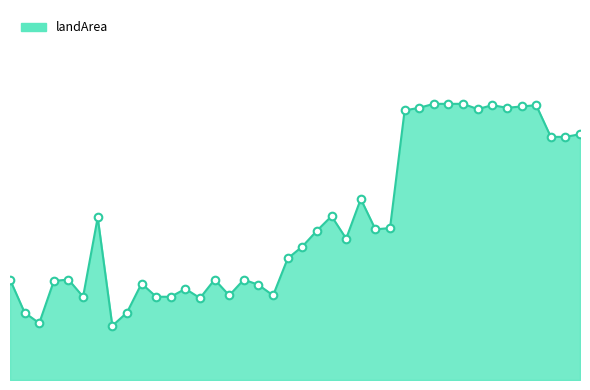

Does the chart have visible grid lines?

No